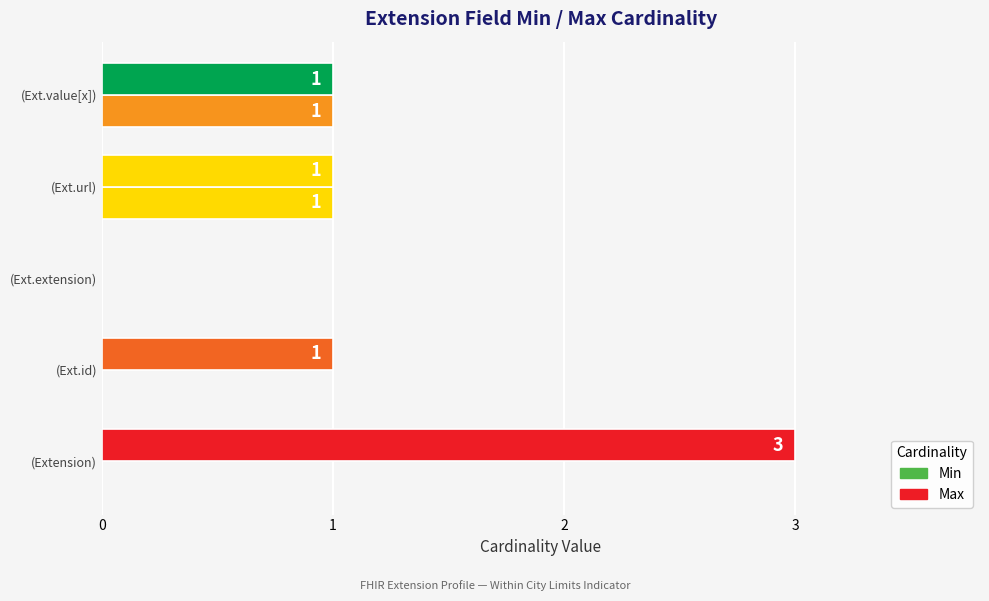

How many data points does each series have?

5